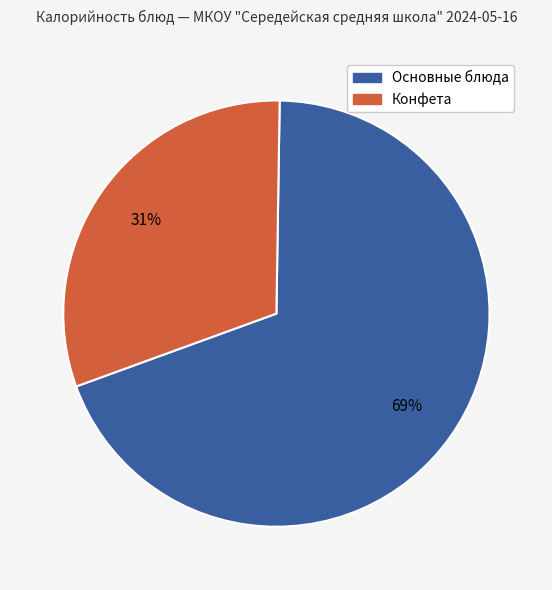

Count the number of slices in the pie.

2